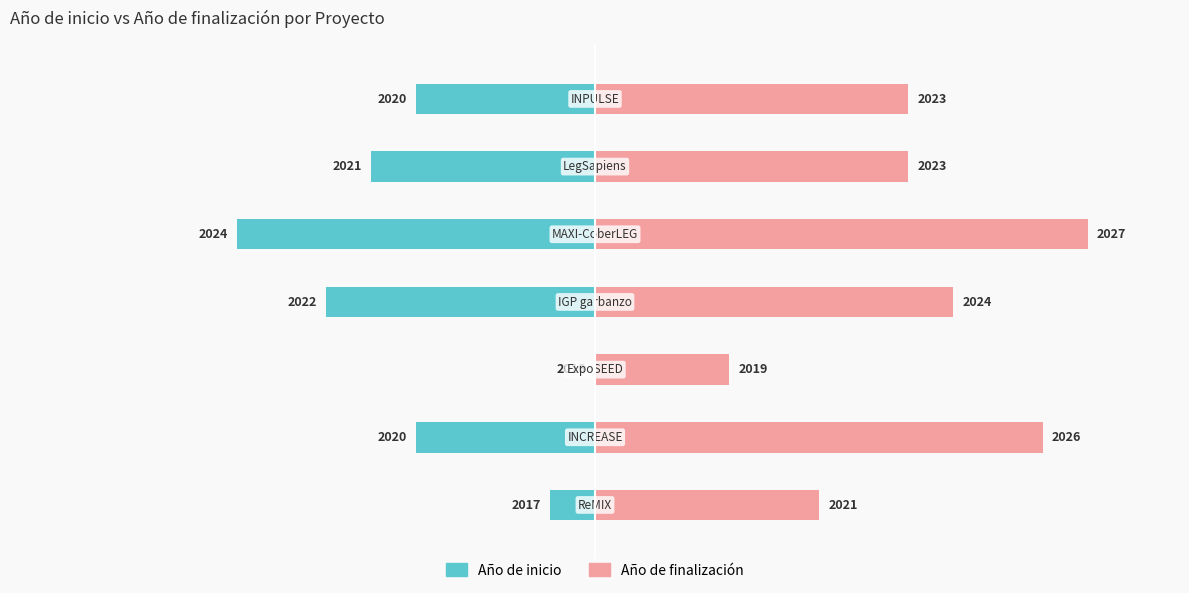

Where is Año de finalización nearest to the value 50?

5